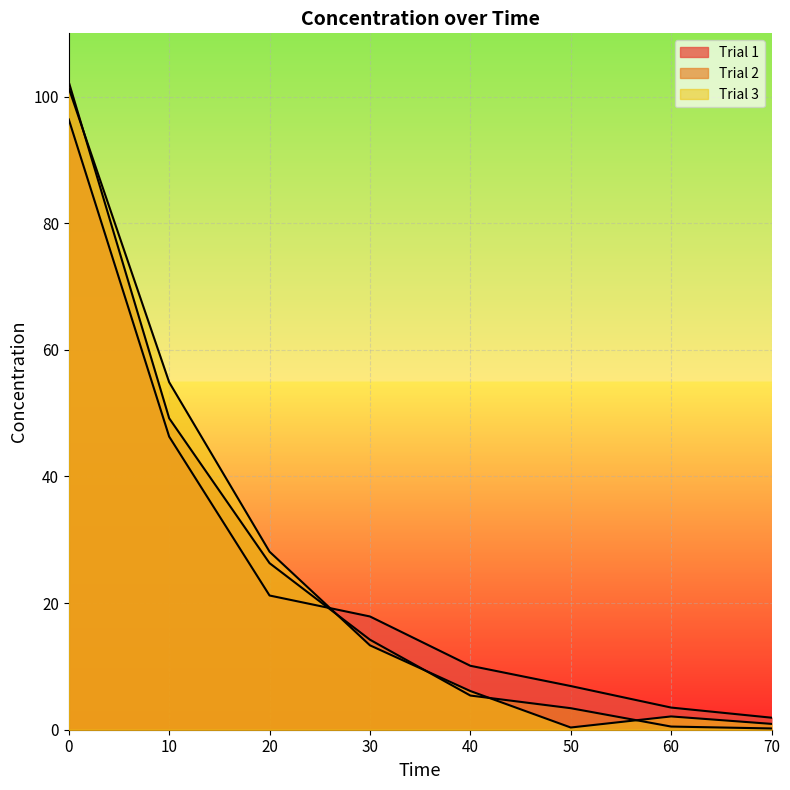

What is the value of the Trial 2 point at the 4th from the left?

14.2